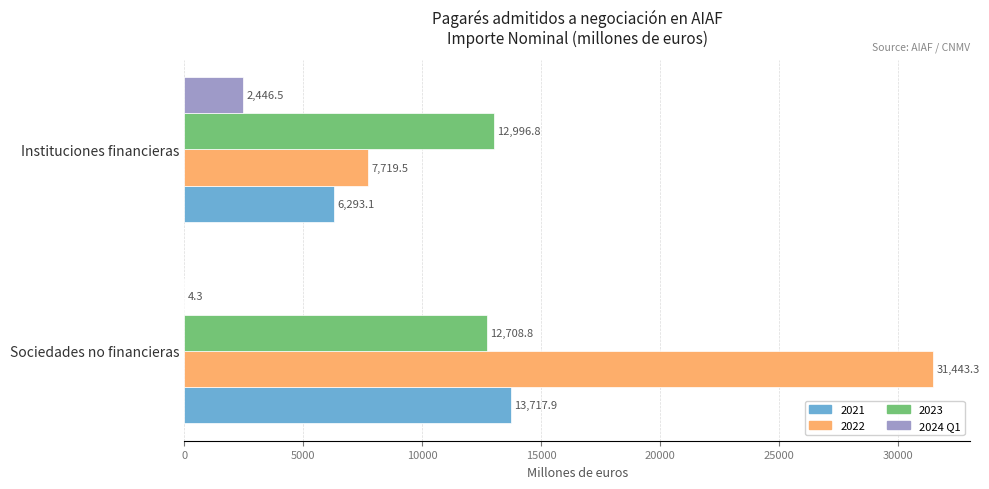

At which category does the chart reach its peak across all series?

Sociedades no financieras